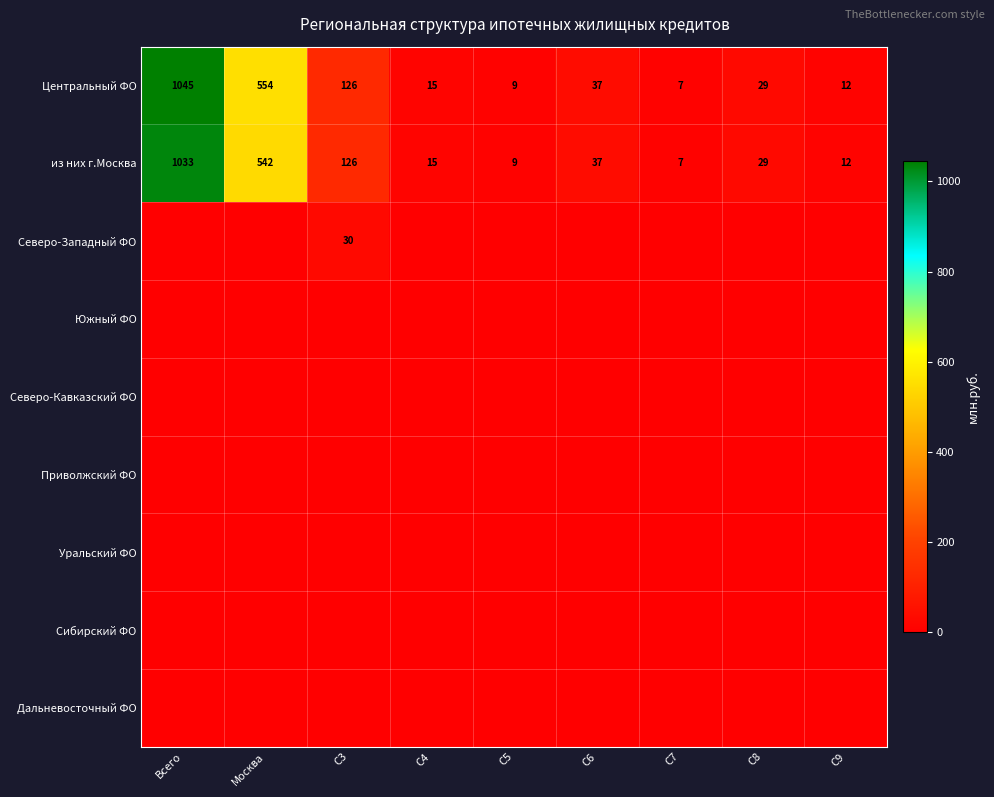

What is the difference between the second highest and second lowest values in the из них г.Москва series?

533